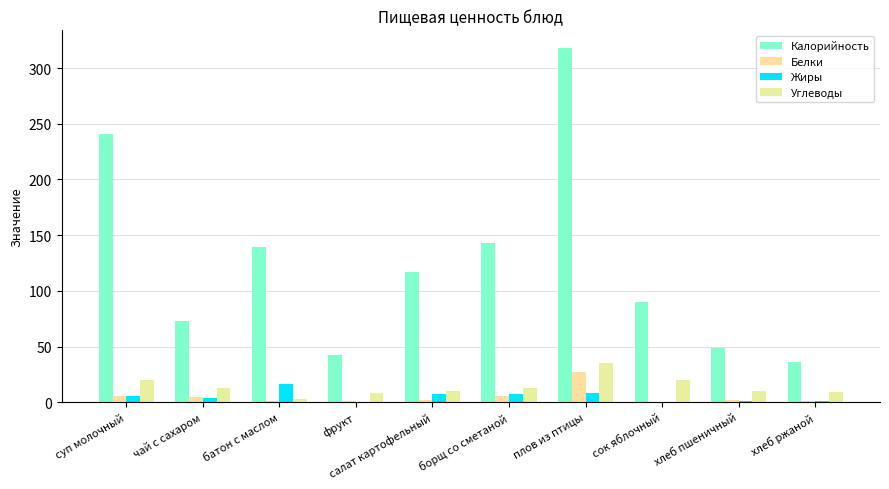

What is the label of the 9th bar from the right?

чай с сахаром